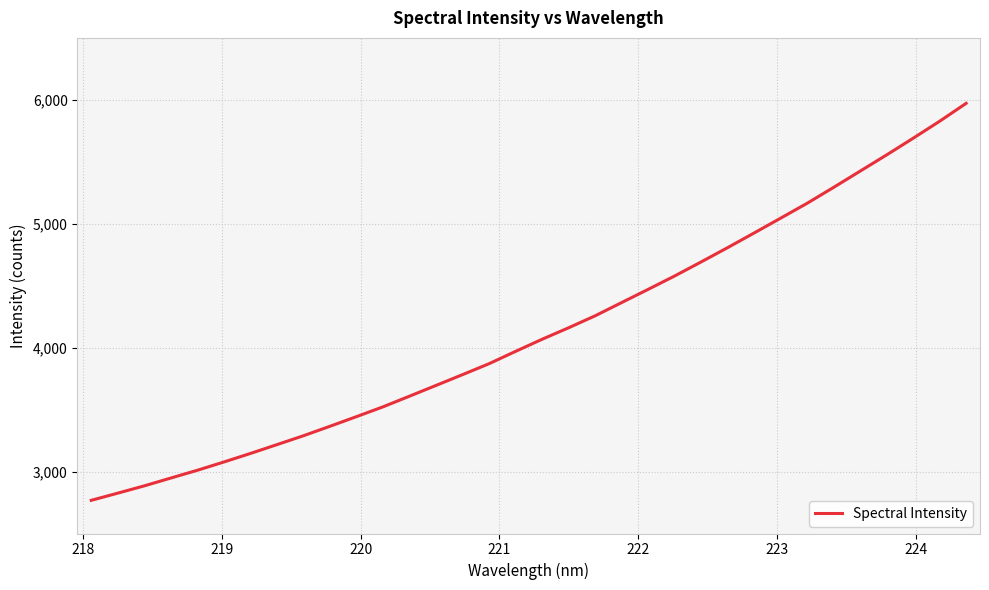

How many distinct data groups are displayed?

1